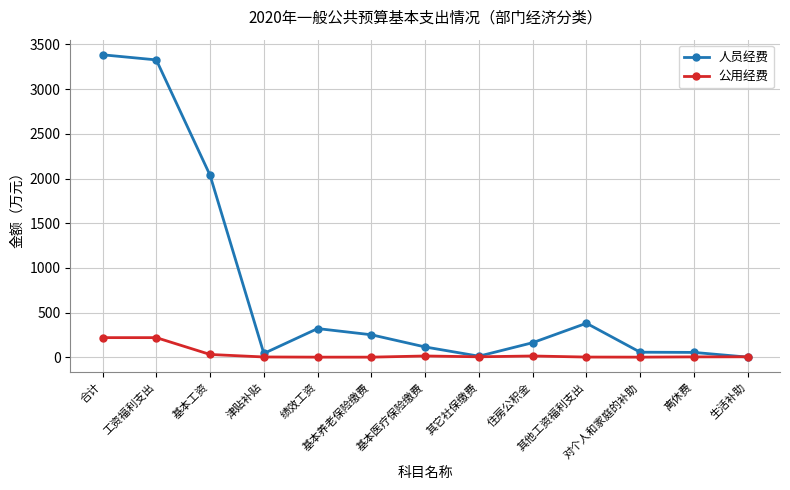

Where does the 公用经费 series first go above 6?

合计